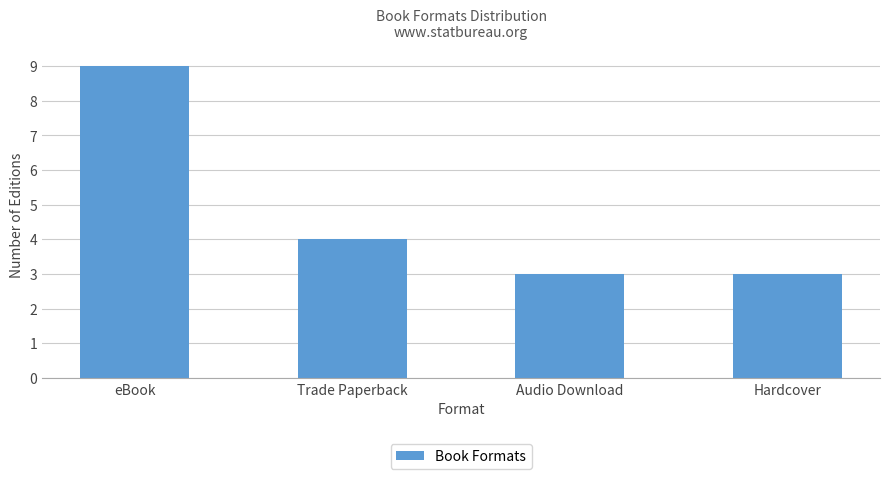

Reading left to right, what are all the values shown in this chart?

eBook=9	Trade Paperback=4	Audio Download=3	Hardcover=3